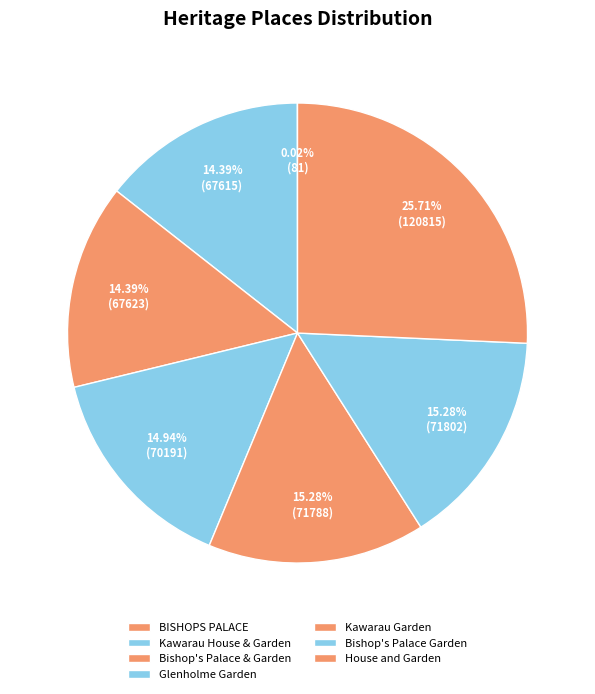

Which category has the smallest portion of the pie?

BISHOPS PALACE